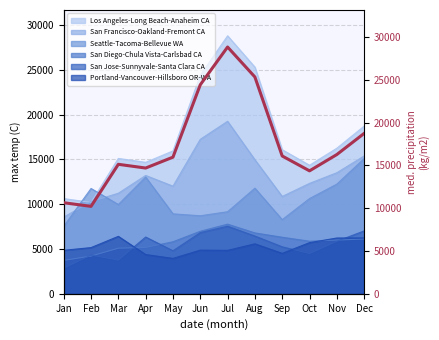

True or false: the data shows 16091.7 at Sep.

True